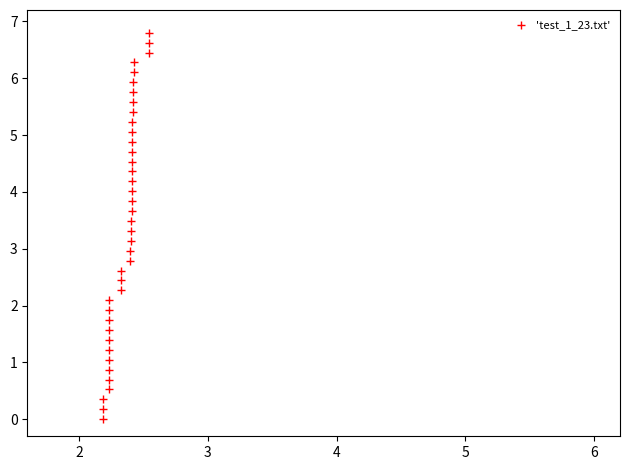

What is the range of Y values (max minus min)?

6.8